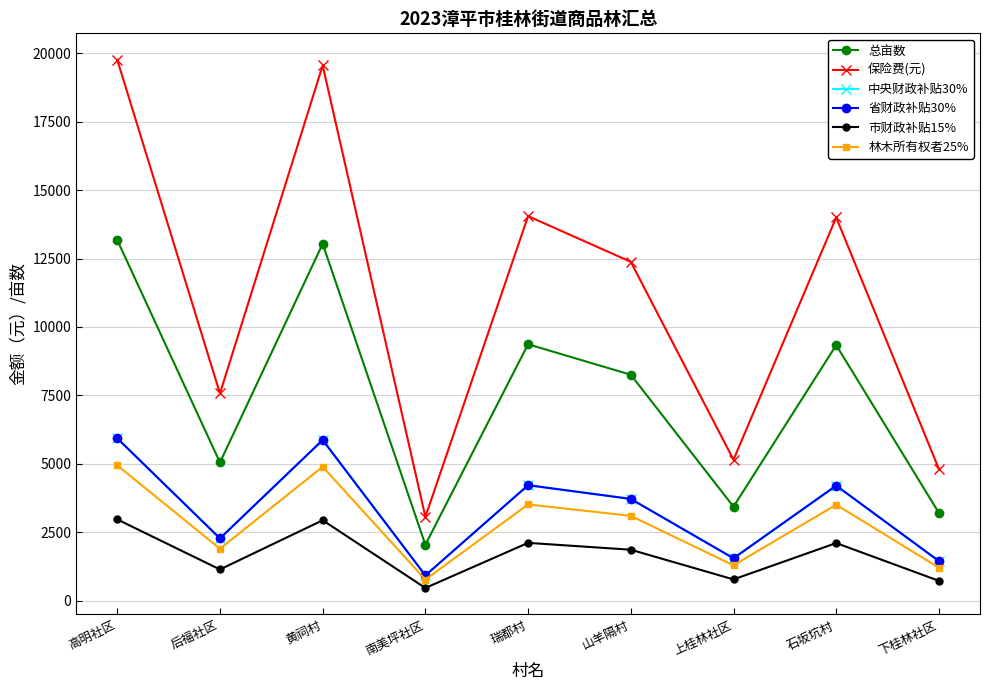

Reading right to left, list all the values displayed in this chart.

总亩数: 下桂林社区=3202.1	石坂坑村=9335.1	上桂林社区=3430.7	山羊隔村=8252.8	瑞都村=9366.9	南美坪社区=2038.8	黄祠村=13038.8	后福社区=5046.2	高明社区=13177.5
保险费(元): 下桂林社区=4803.2	石坂坑村=14002.7	上桂林社区=5146.1	山羊隔村=12379.2	瑞都村=14050.4	南美坪社区=3058.1	黄祠村=19558.1	后福社区=7569.4	高明社区=19766.3
中央财政补贴30%: 下桂林社区=1441.0	石坂坑村=4200.8	上桂林社区=1543.8	山羊隔村=3713.8	瑞都村=4215.1	南美坪社区=917.4	黄祠村=5867.4	后福社区=2270.8	高明社区=5929.9
省财政补贴30%: 下桂林社区=1441.0	石坂坑村=4200.8	上桂林社区=1543.8	山羊隔村=3713.8	瑞都村=4215.1	南美坪社区=917.4	黄祠村=5867.4	后福社区=2270.8	高明社区=5929.9
市财政补贴15%: 下桂林社区=720.5	石坂坑村=2100.4	上桂林社区=771.9	山羊隔村=1856.9	瑞都村=2107.6	南美坪社区=458.7	黄祠村=2933.7	后福社区=1135.4	高明社区=2964.9
林木所有权者25%: 下桂林社区=1200.8	石坂坑村=3500.7	上桂林社区=1286.5	山羊隔村=3094.8	瑞都村=3512.6	南美坪社区=764.5	黄祠村=4889.5	后福社区=1892.3	高明社区=4941.6